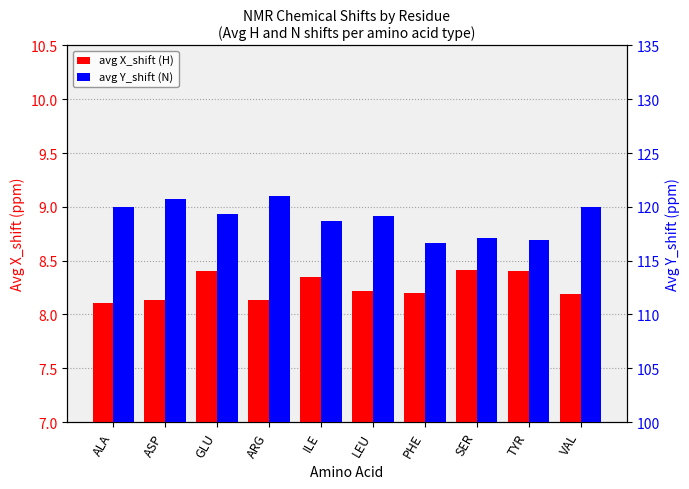

Between ALA and VAL, which series saw the biggest shift?

avg X_shift (H)